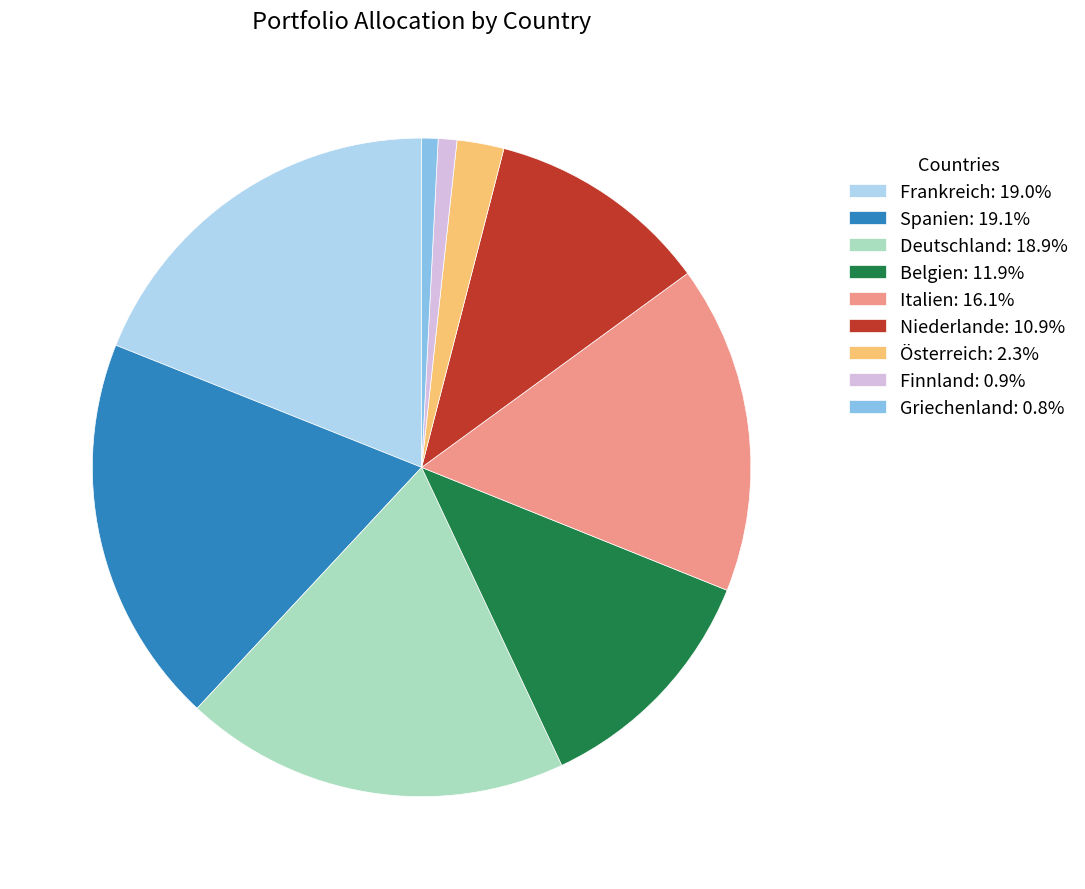

The Niederlande slice represents 17% of the pie. True or false?

False